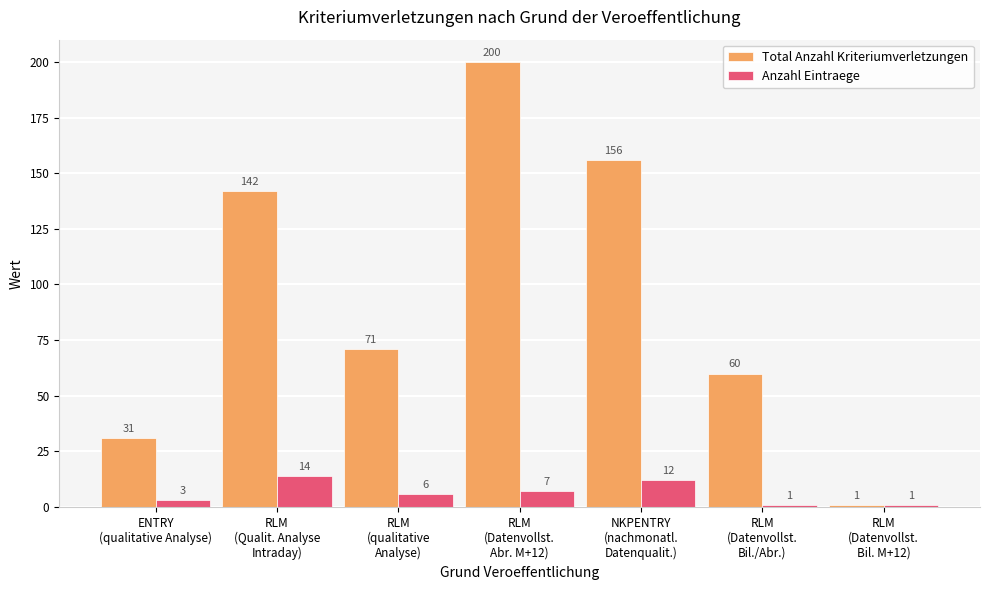

How many Anzahl Eintraege values are between 1 and 12?

6